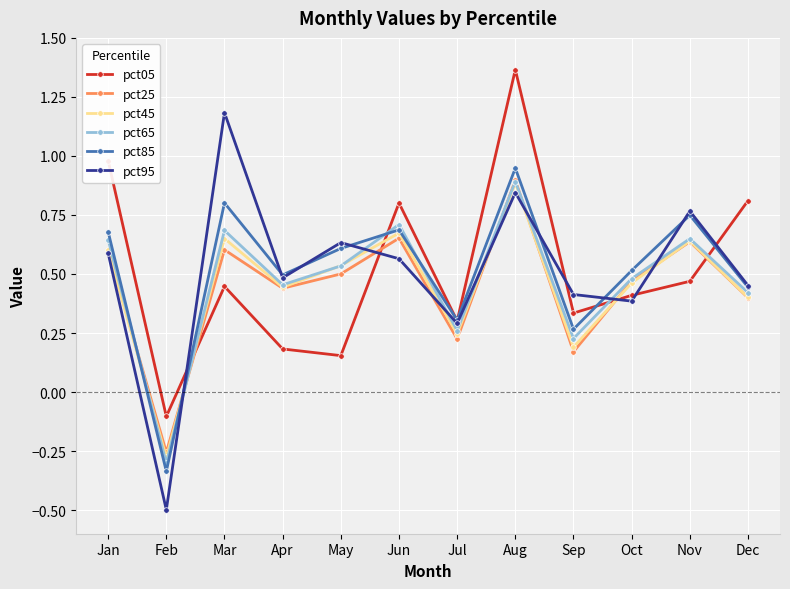

Between which two adjacent categories do pct65 and pct95 first intersect?

Feb and Mar